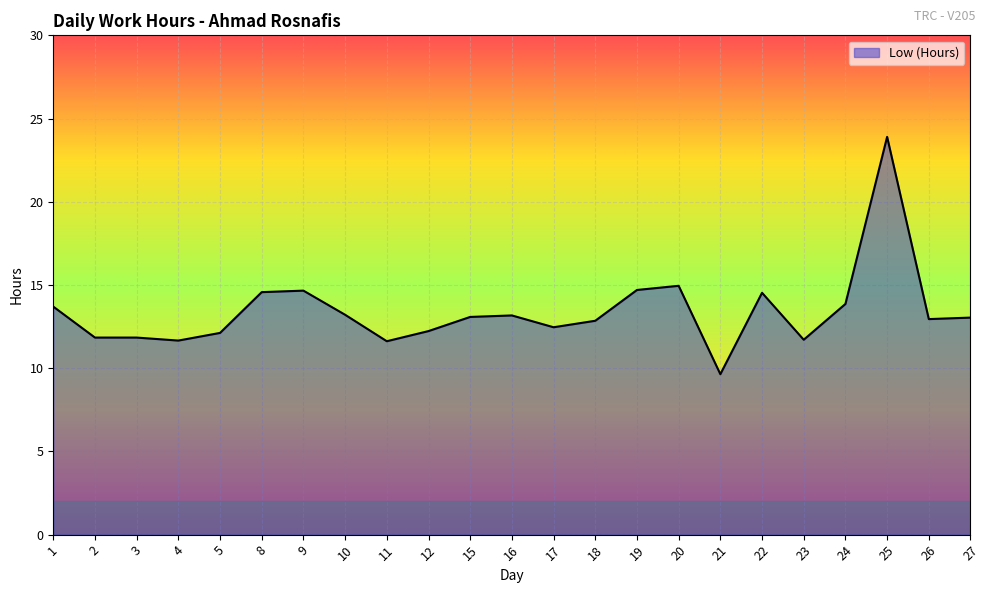

What is the change in value from 24 to 25?

+10.0